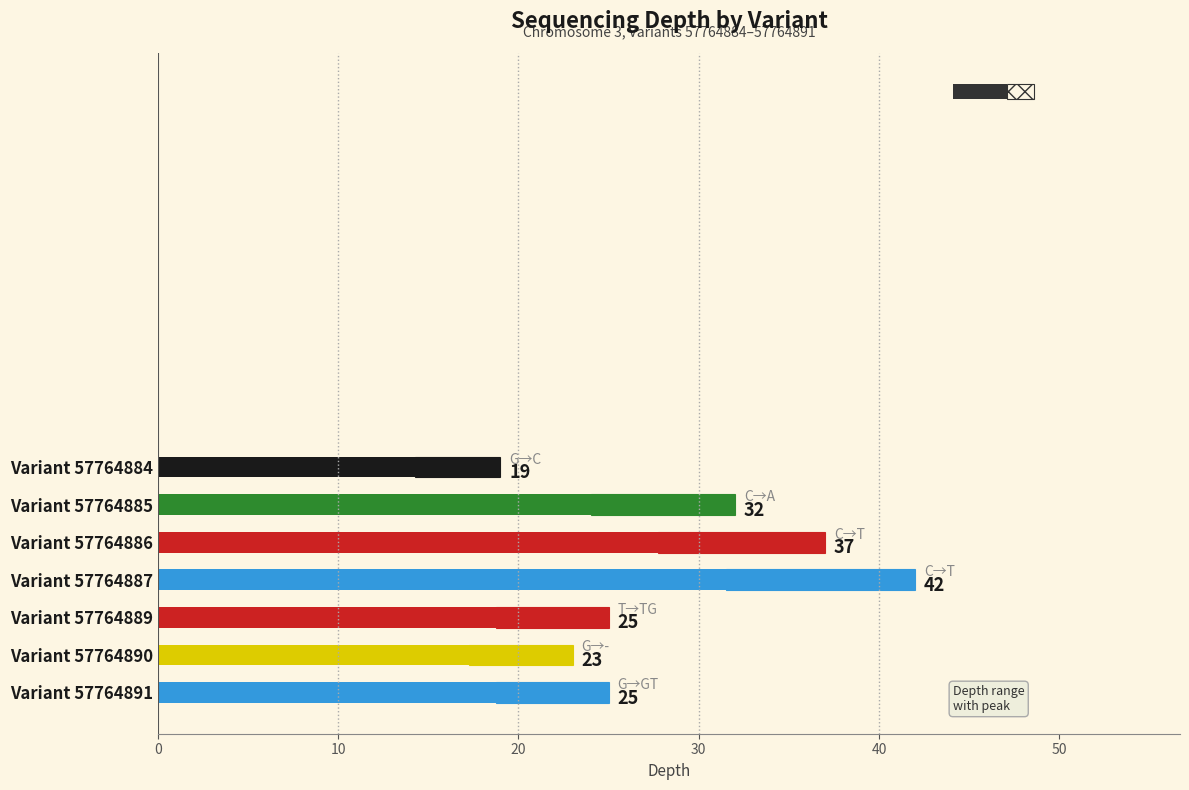

What is the sum of the values at Variant 57764884 and Variant 57764886?

56